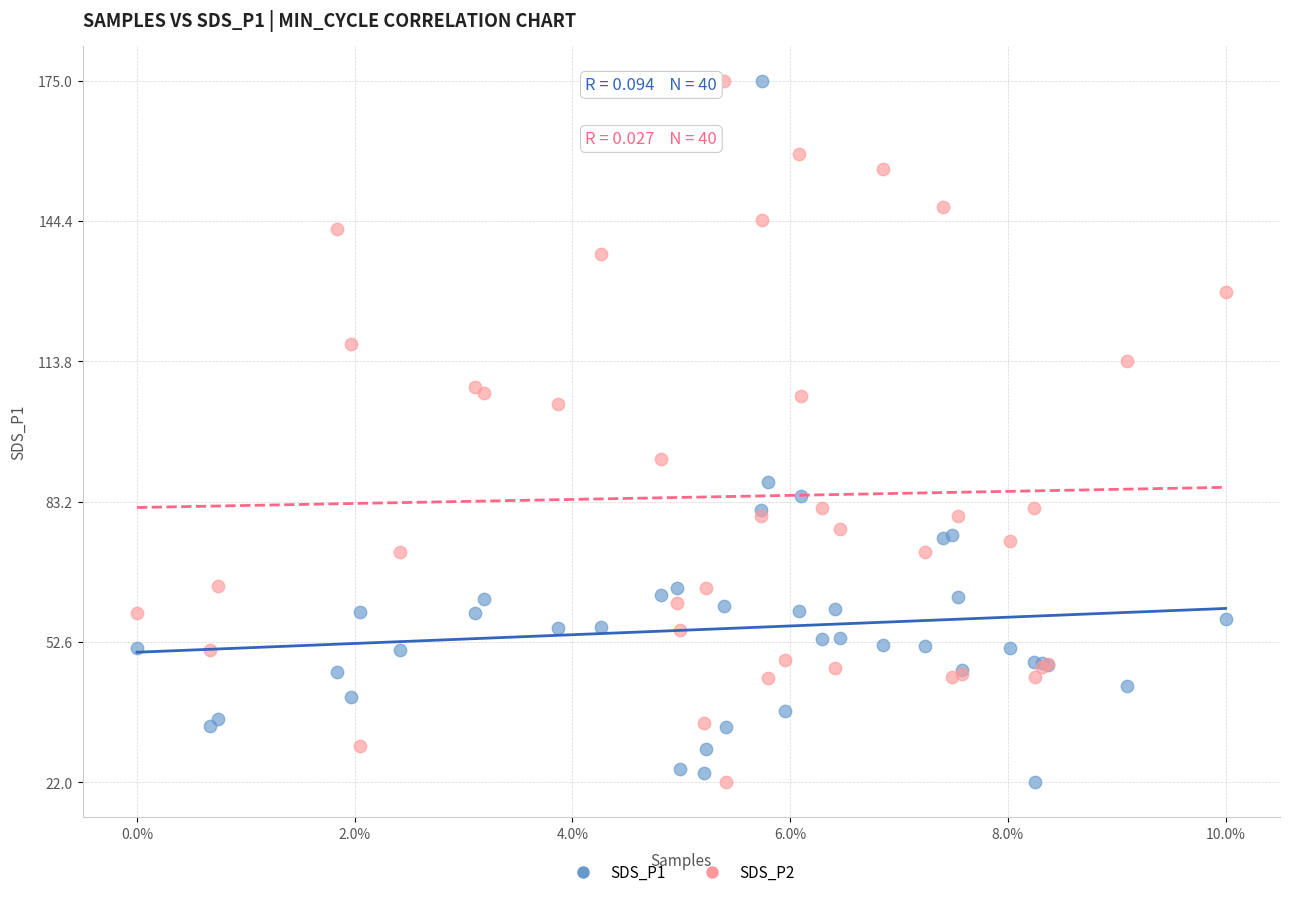

What is the X range (max minus min) for the scatter plot?

1.0